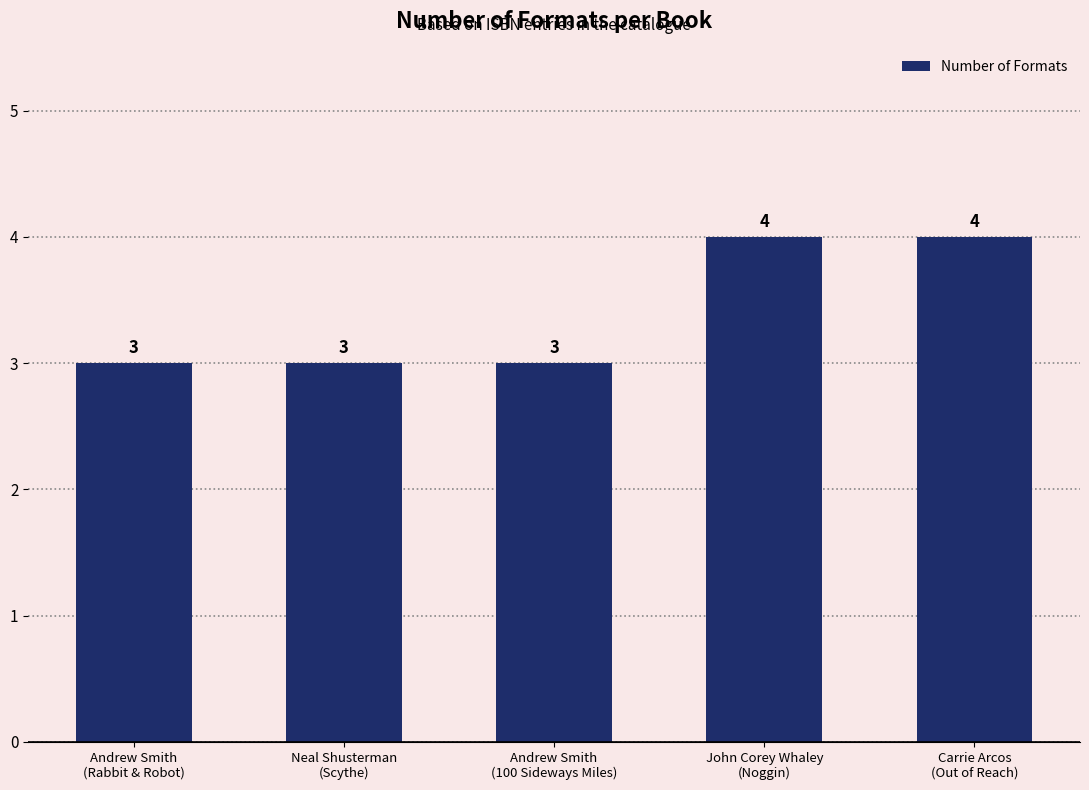

Read the value at Neal Shusterman
(Scythe).

3